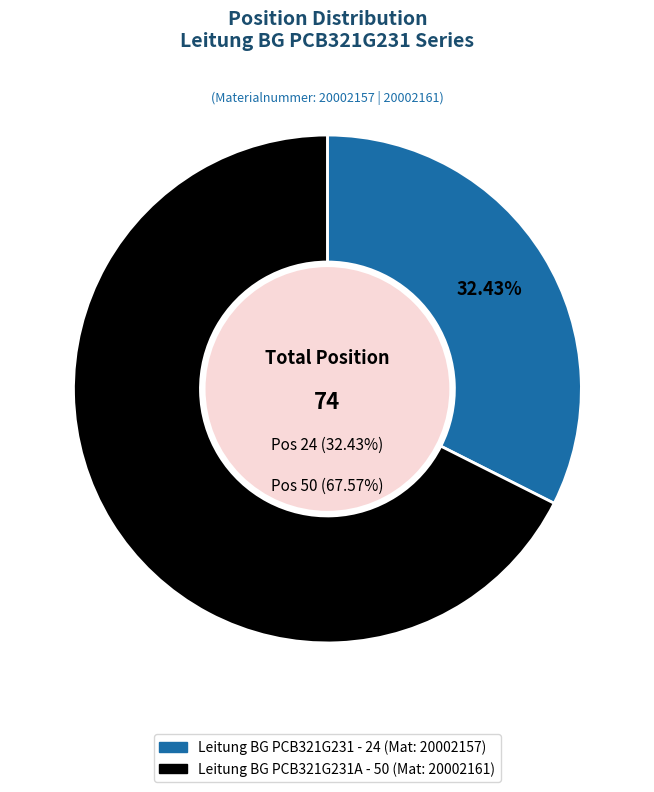

Between Leitung BG PCB321G231A and Leitung BG PCB321G231, which is larger?

Leitung BG PCB321G231A